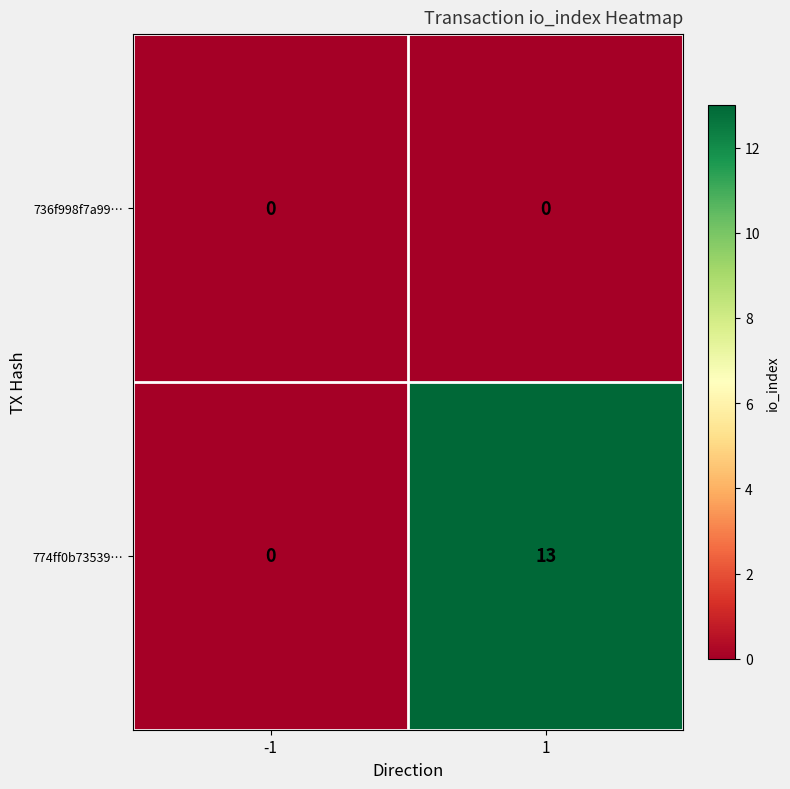

Which label corresponds to the largest value in the chart?

1